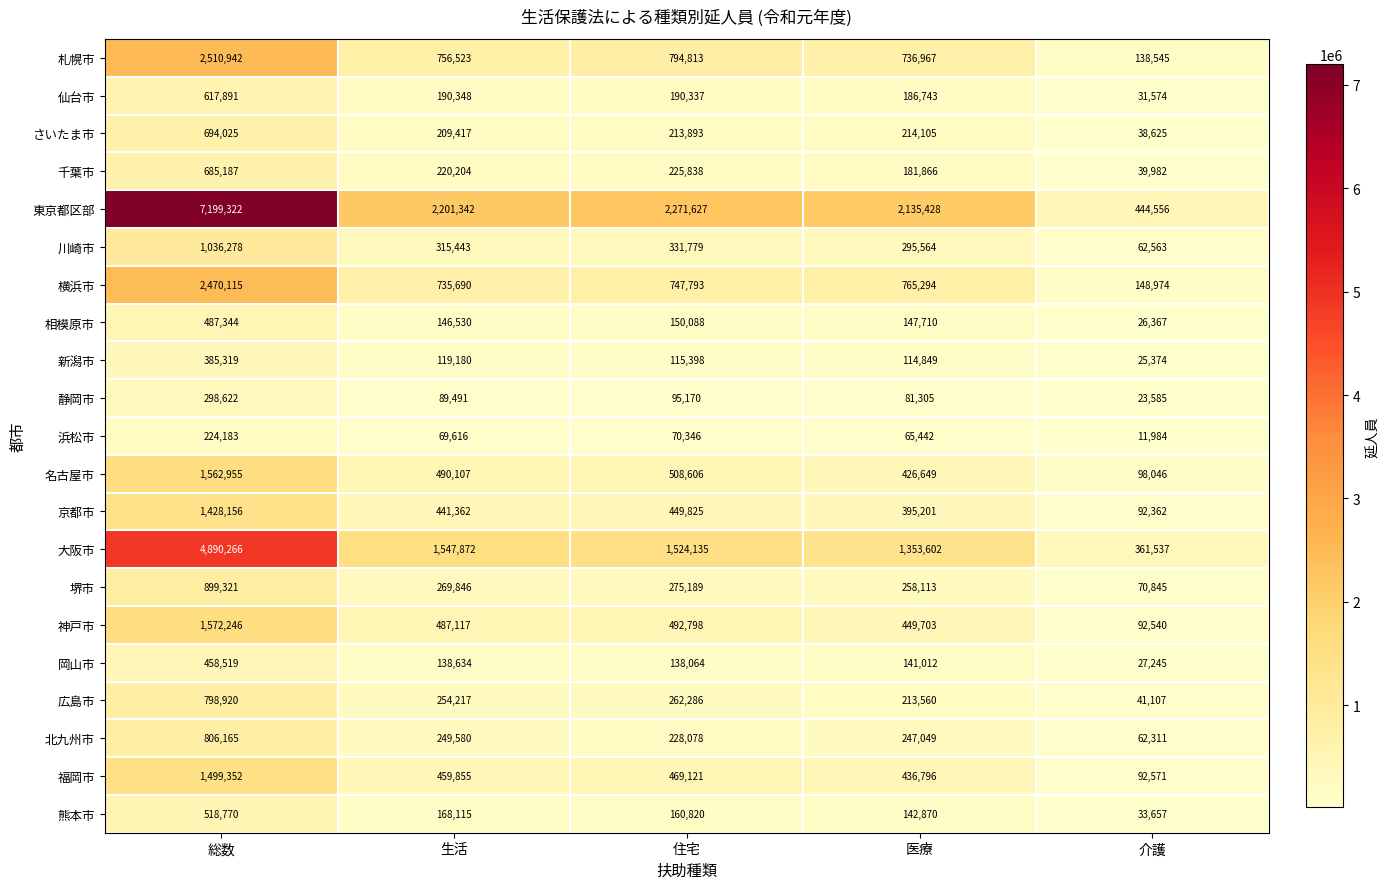

At which category is the sum across all series the highest?

総数